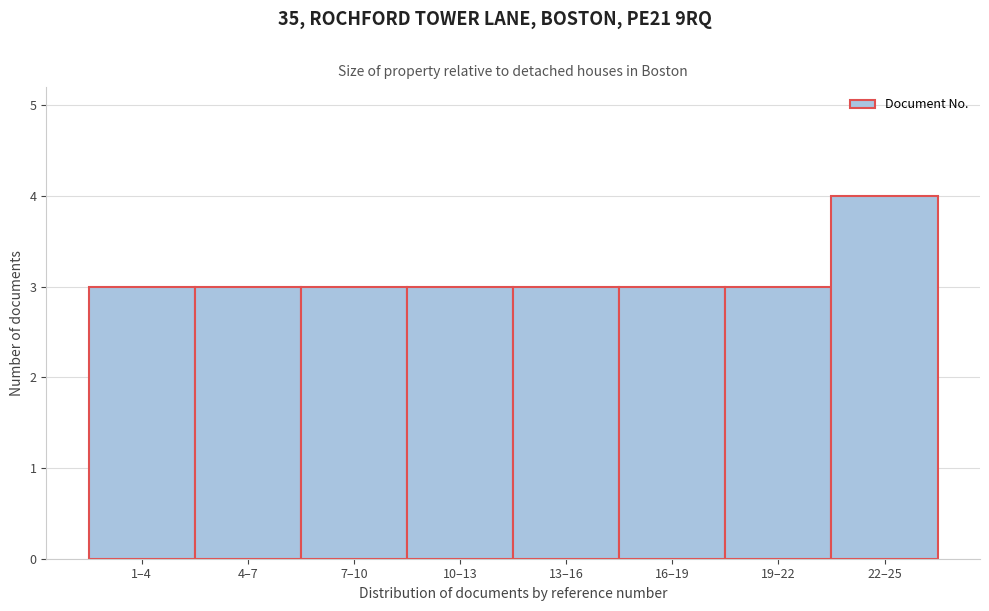

Reading left to right, transcribe all the data shown in this chart.

3	3	3	3	3	3	3	4